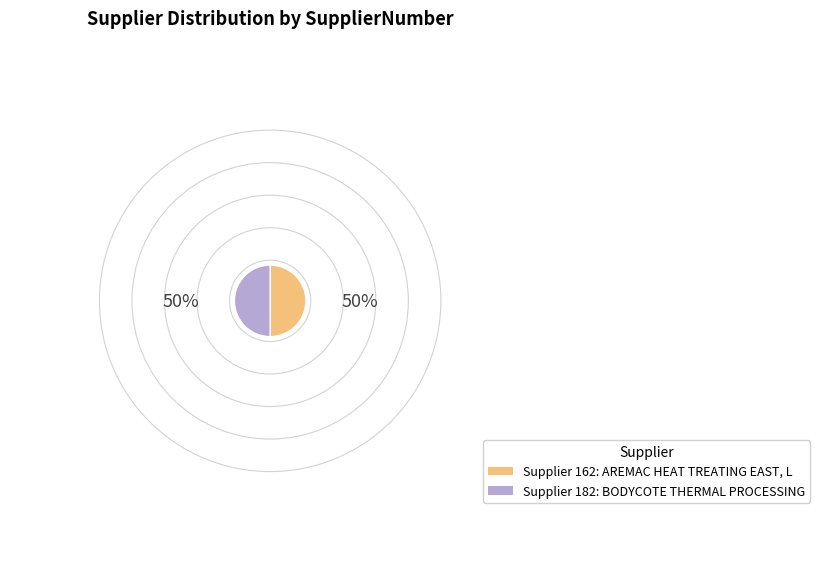

How many slices are in this pie chart?

2